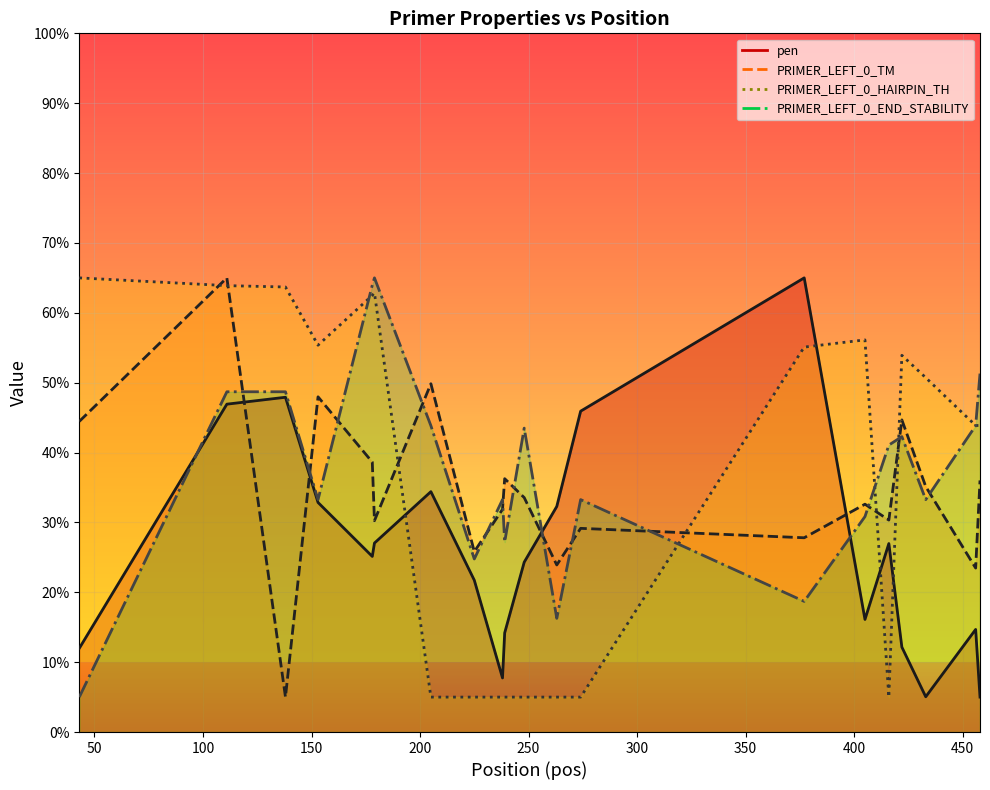

Where is the first local maximum for PRIMER_LEFT_0_TM?

111